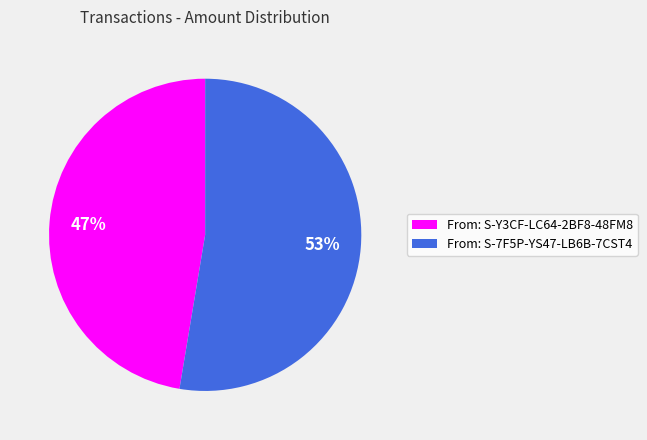

Between From: S-Y3CF-LC64-2BF8-48FM8 and From: S-7F5P-YS47-LB6B-7CST4, which is larger?

From: S-7F5P-YS47-LB6B-7CST4